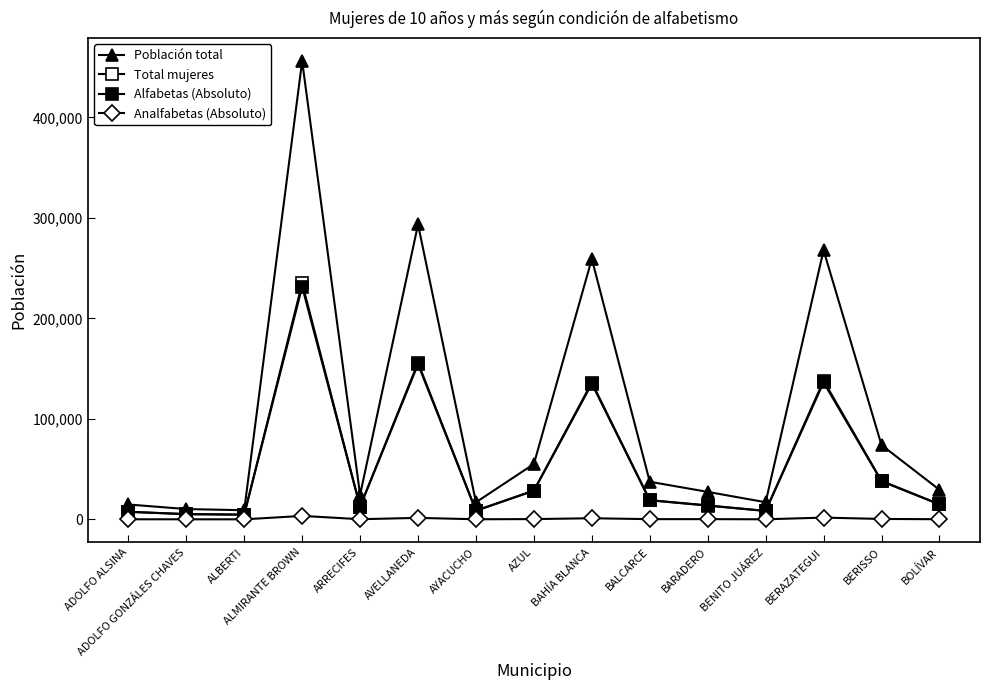

Does the chart have visible grid lines?

No